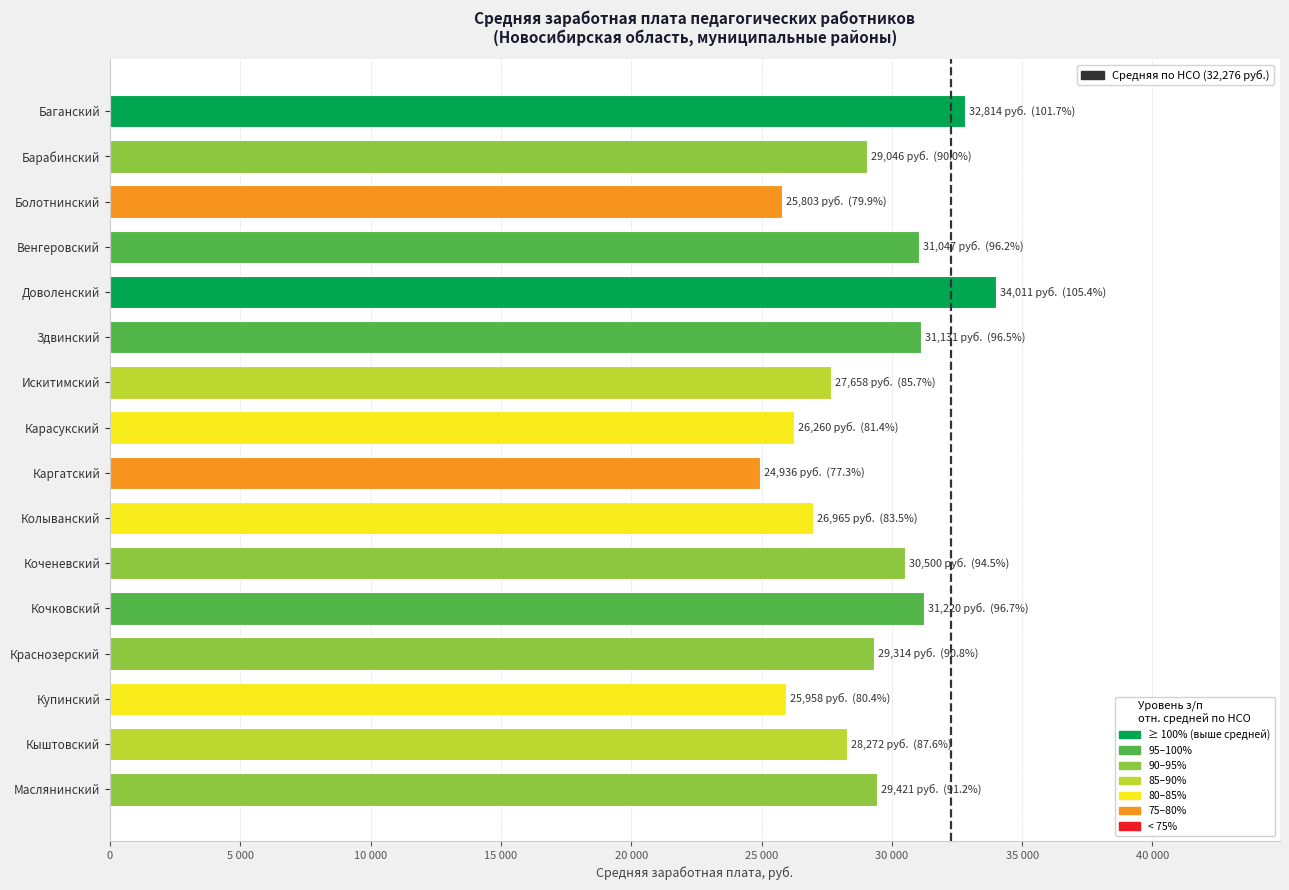

Where is the data nearest to the value 29473?

Маслянинский